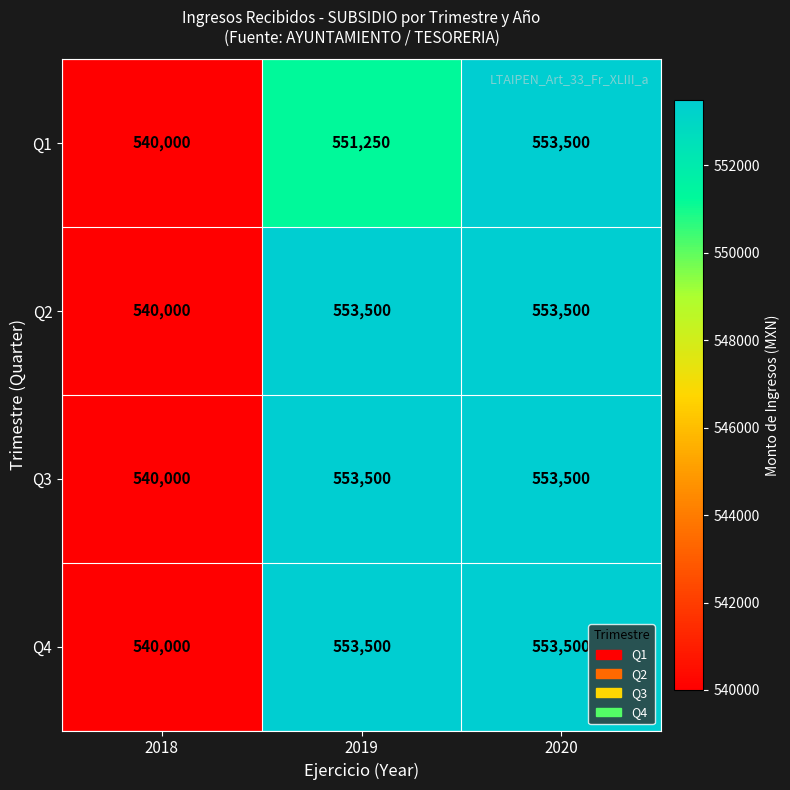

The value of Q2 at 2018 is 540000. True or false?

True